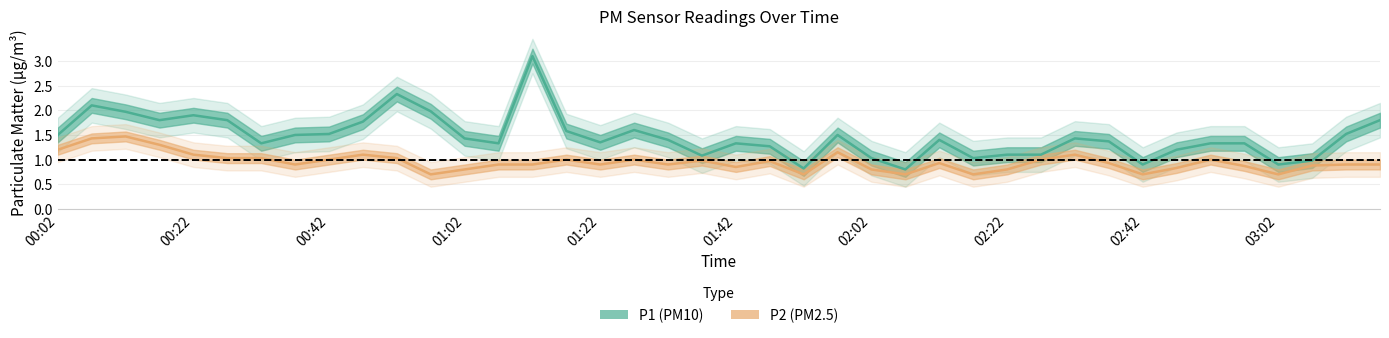

What is the sum of the P1 (PM10) values at 26 and 00:02?

2.9